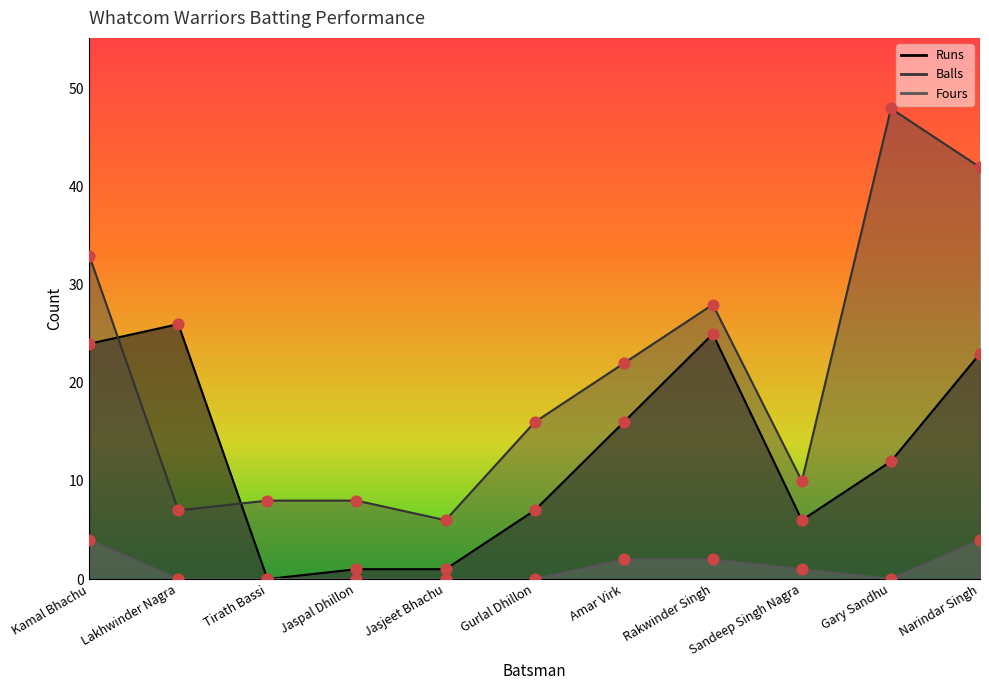

Which series has the largest total across all categories?

Balls